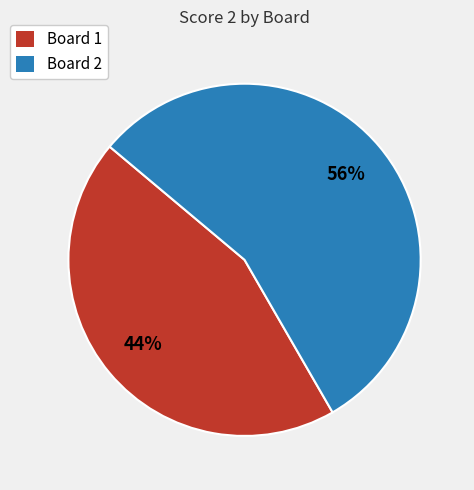

To the nearest percent, what is the average slice percentage?

50%